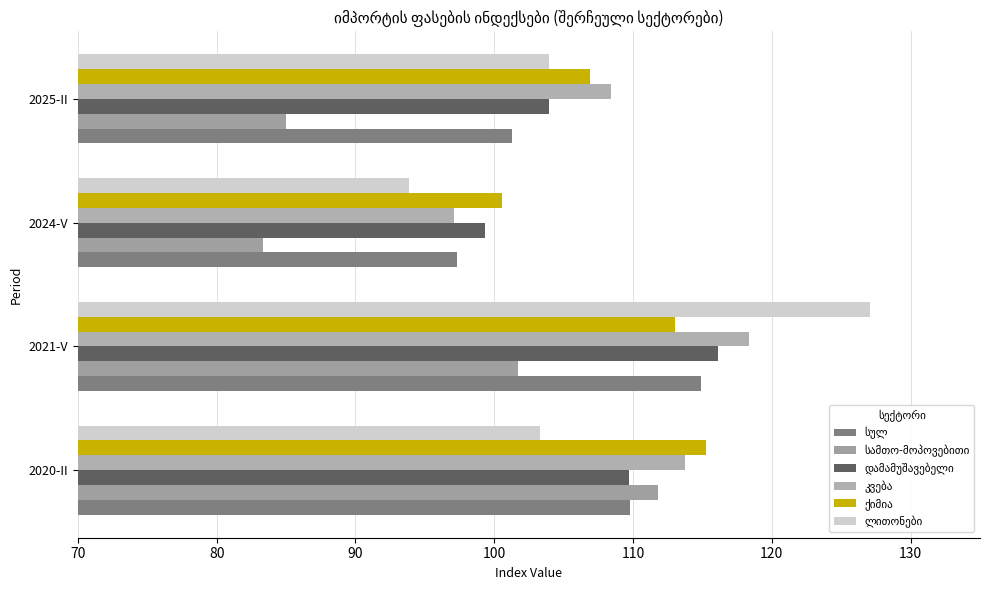

How many series are shown in this chart?

6